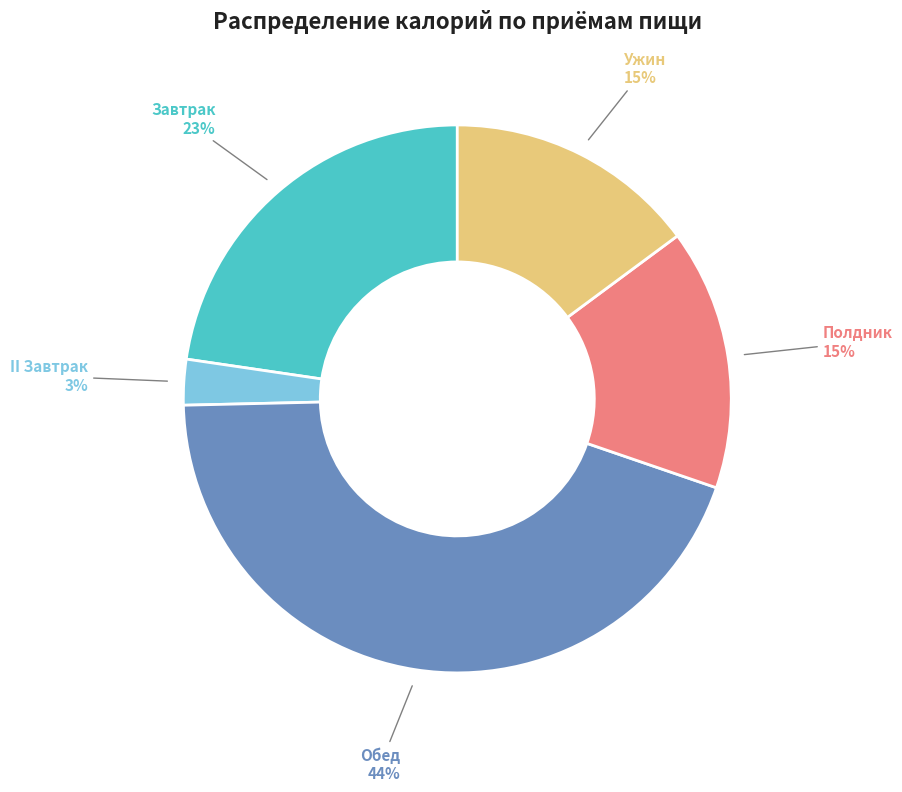

Is there a majority slice in this chart?

No